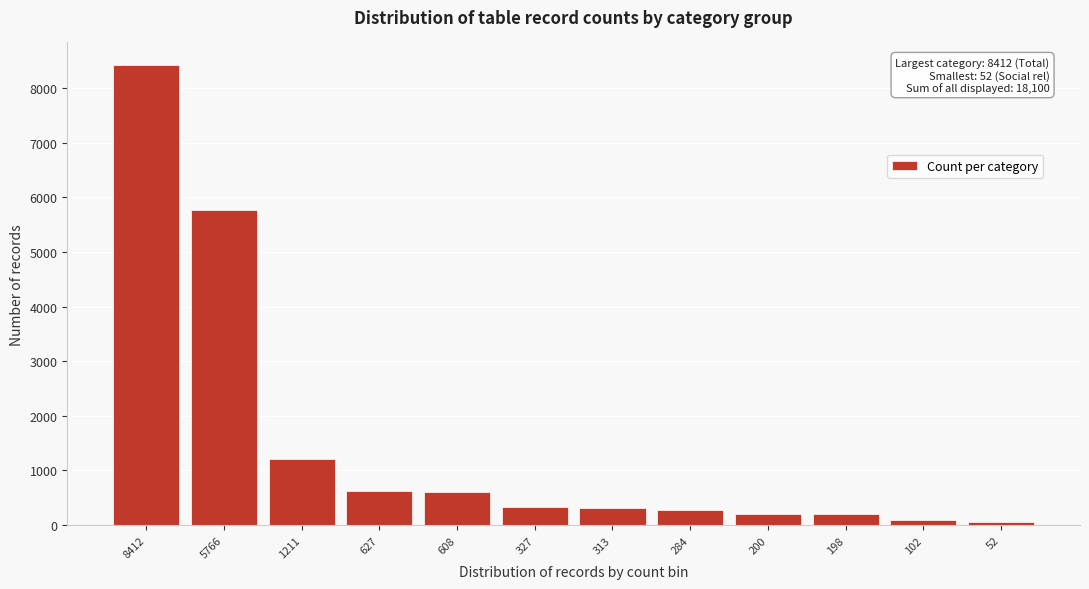

What is the change in value from 5766 to 327?

-5439